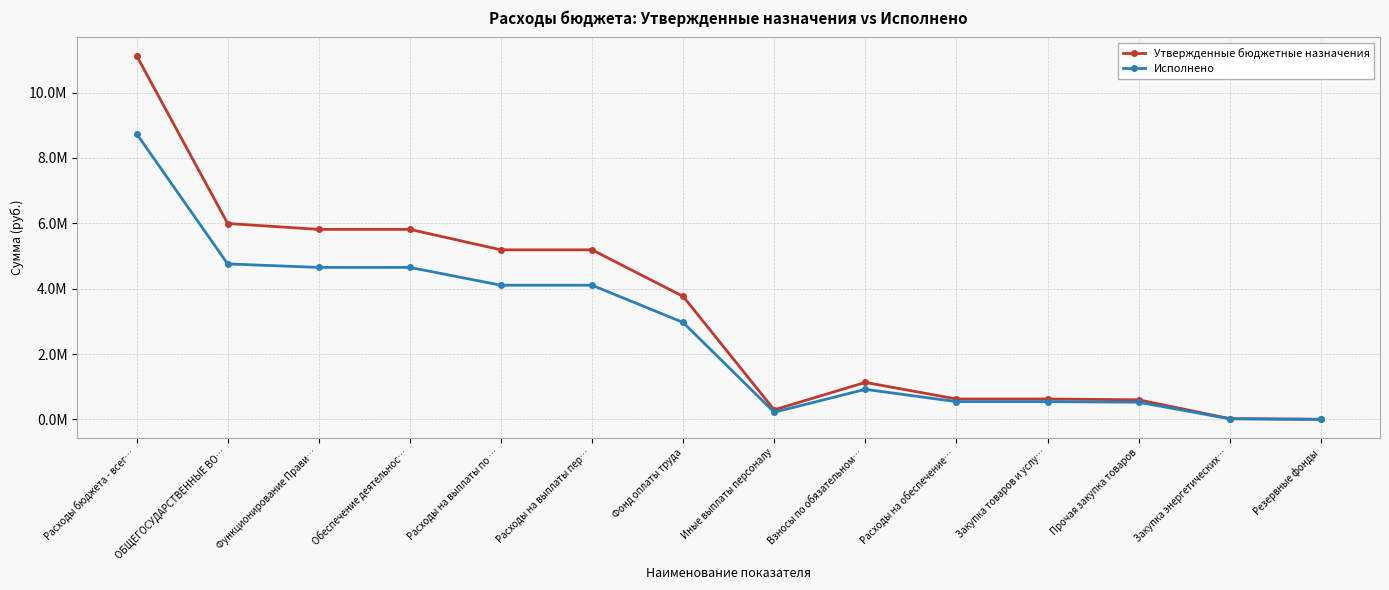

List the series in order of their overall mean, lowest first.

Исполнено, Утвержденные бюджетные назначения